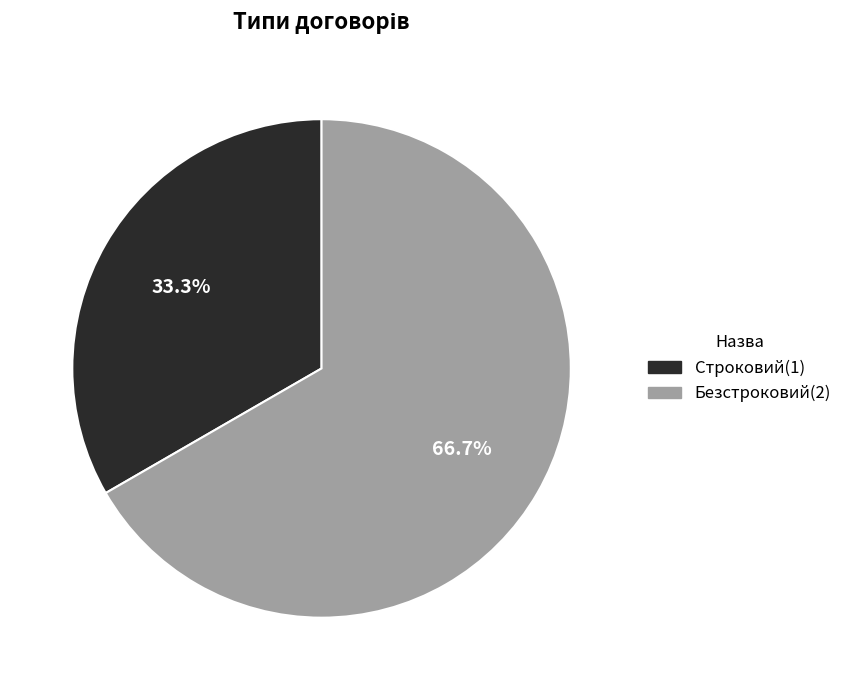

Is it true that Строковий is 26% of the pie?

False